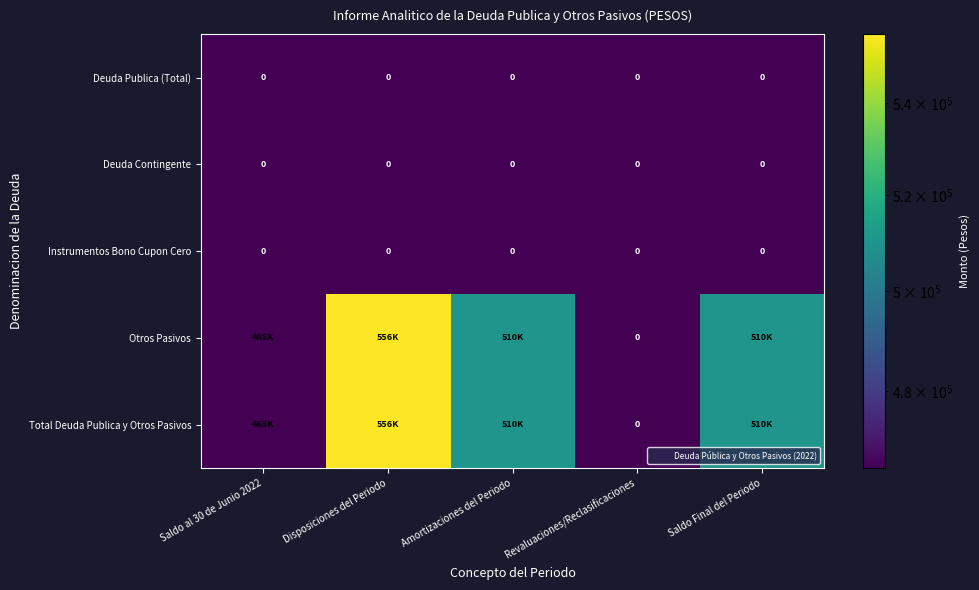

Which series has the largest total across all categories?

Otros Pasivos